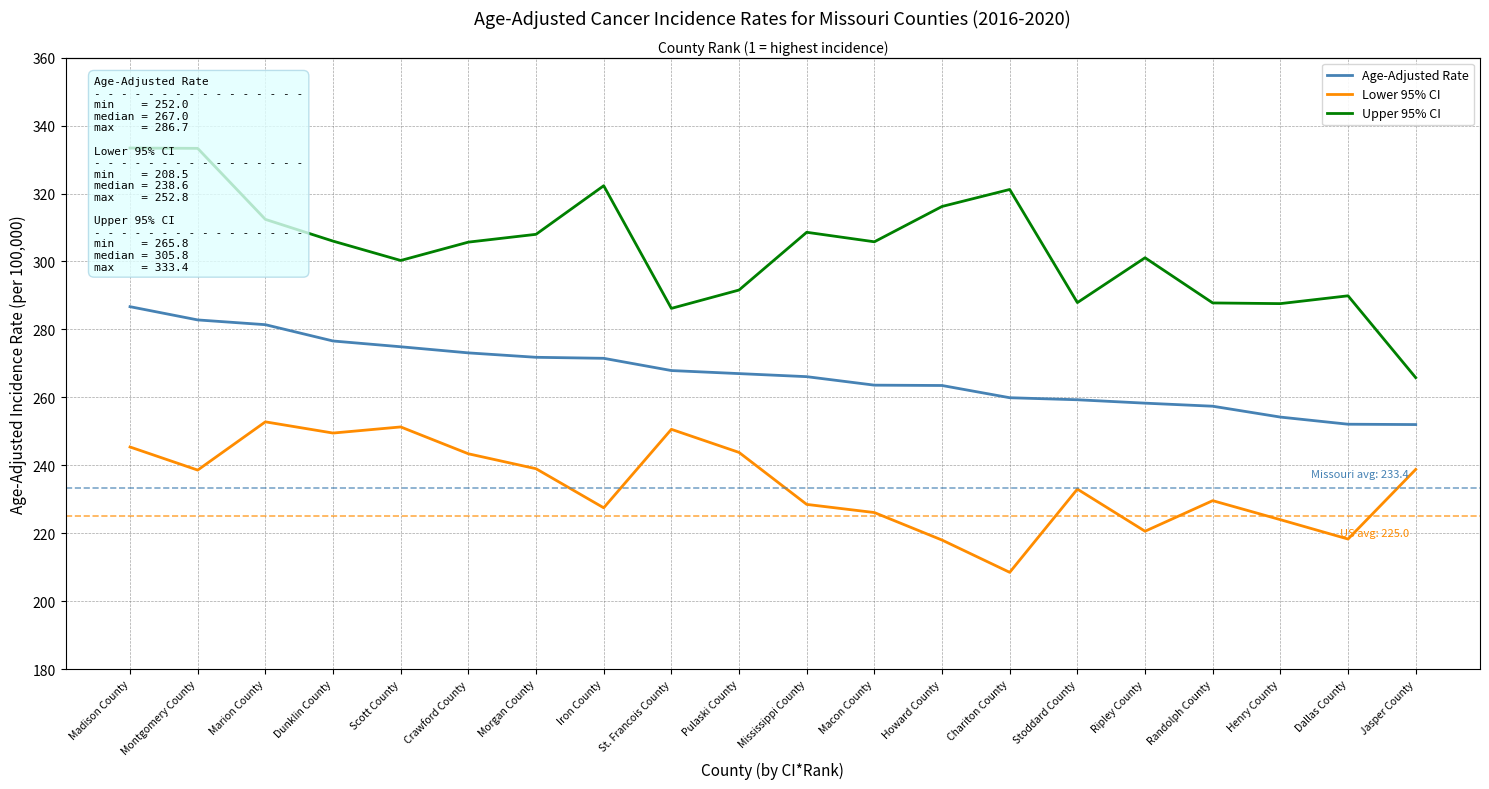

How many data points does each series have?

20